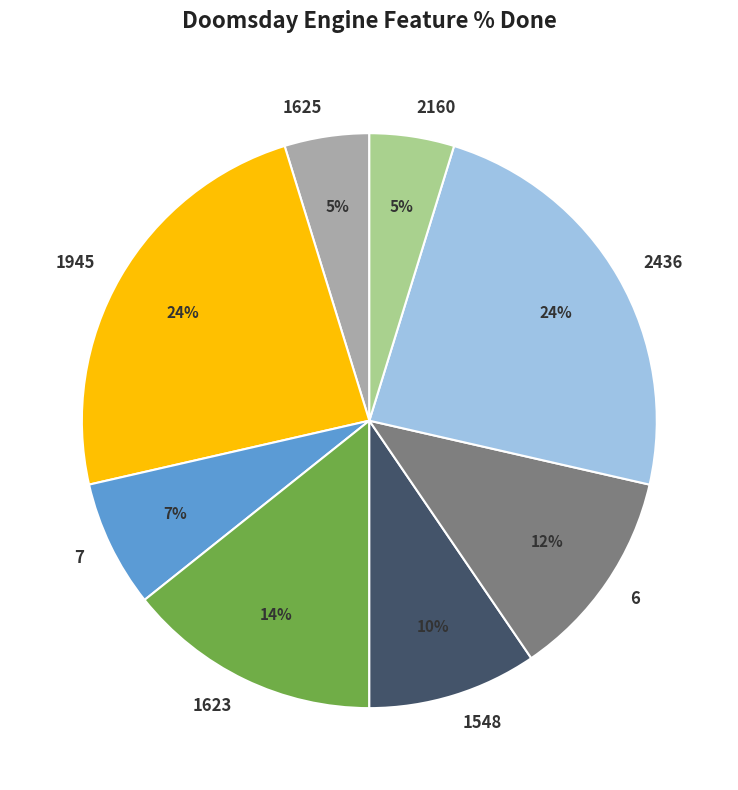

To the nearest percent, what percentage of the pie is 1625?

5%